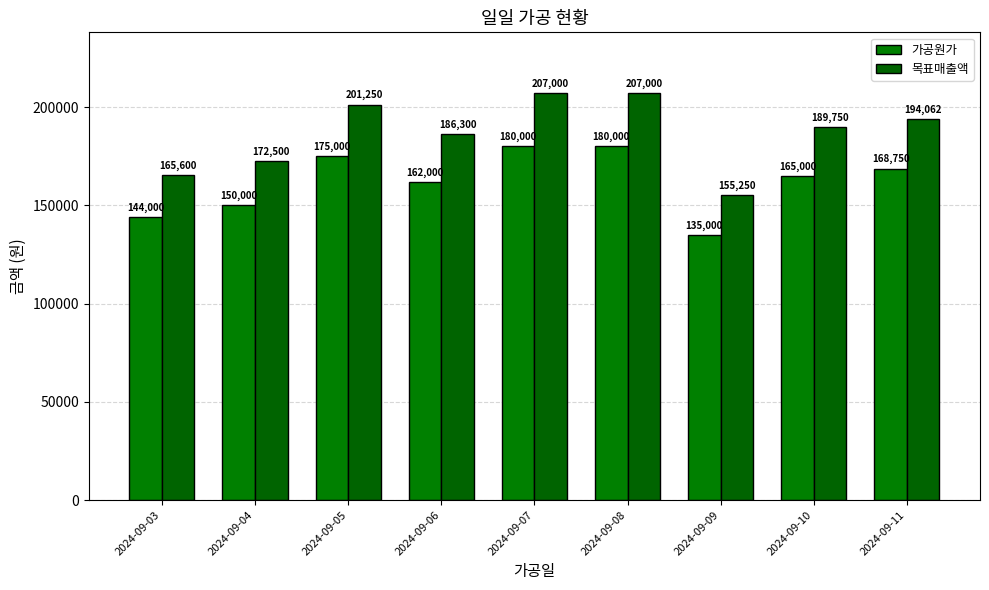

Rank the series by their average value, from highest to lowest.

목표매출액, 가공원가